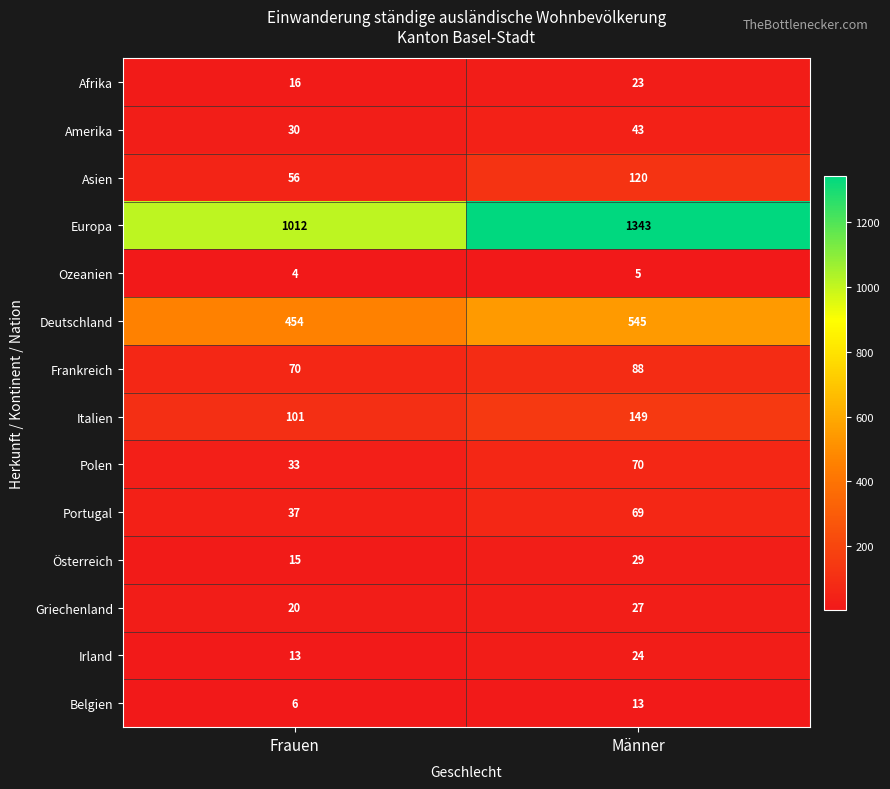

Which series has the largest range (max minus min)?

Europa